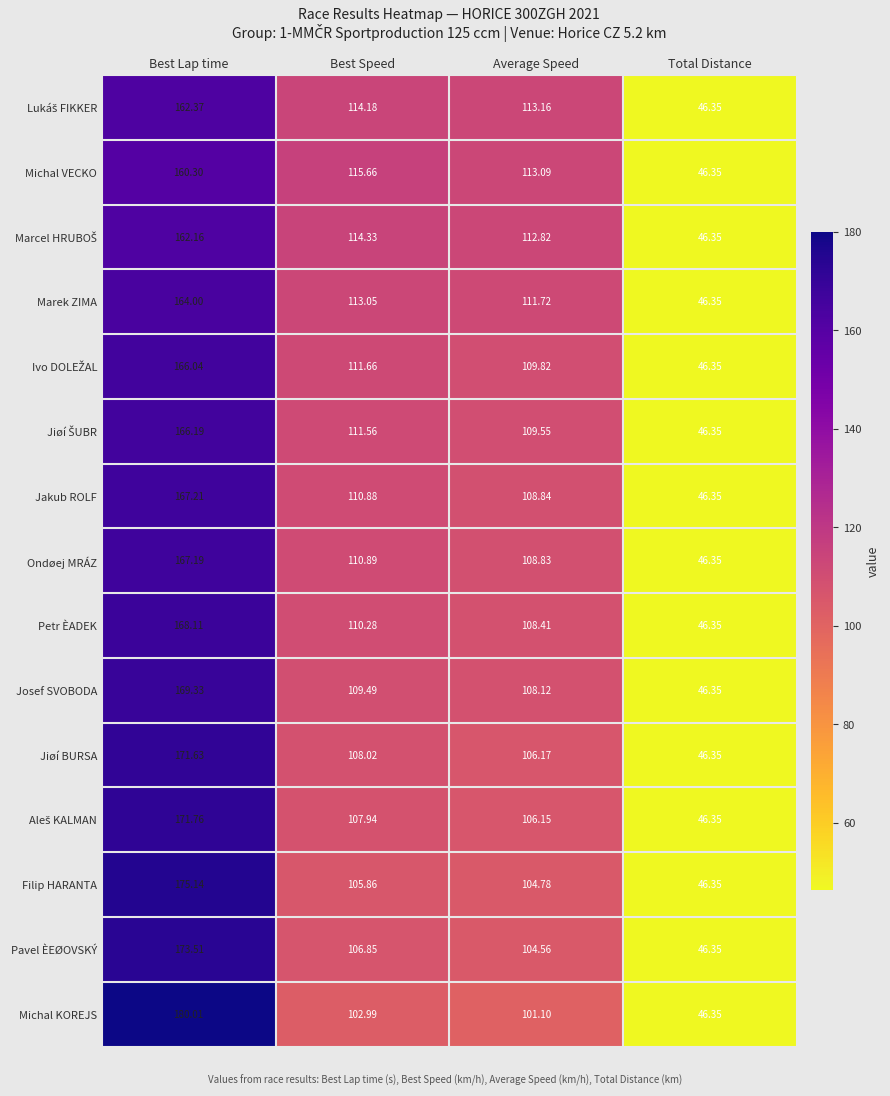

Rank the categories by Jakub ROLF value from lowest to highest.

Total Distance, Average Speed, Best Speed, Best Lap time